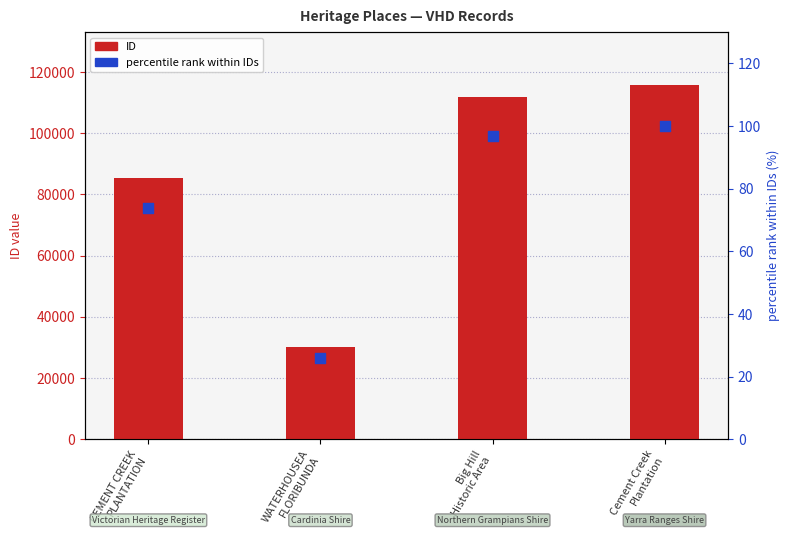

Is the value of ID at WATERHOUSEA
FLORIBUNDA greater than the value of percentile rank within IDs at CEMENT CREEK
PLANTATION?

Yes